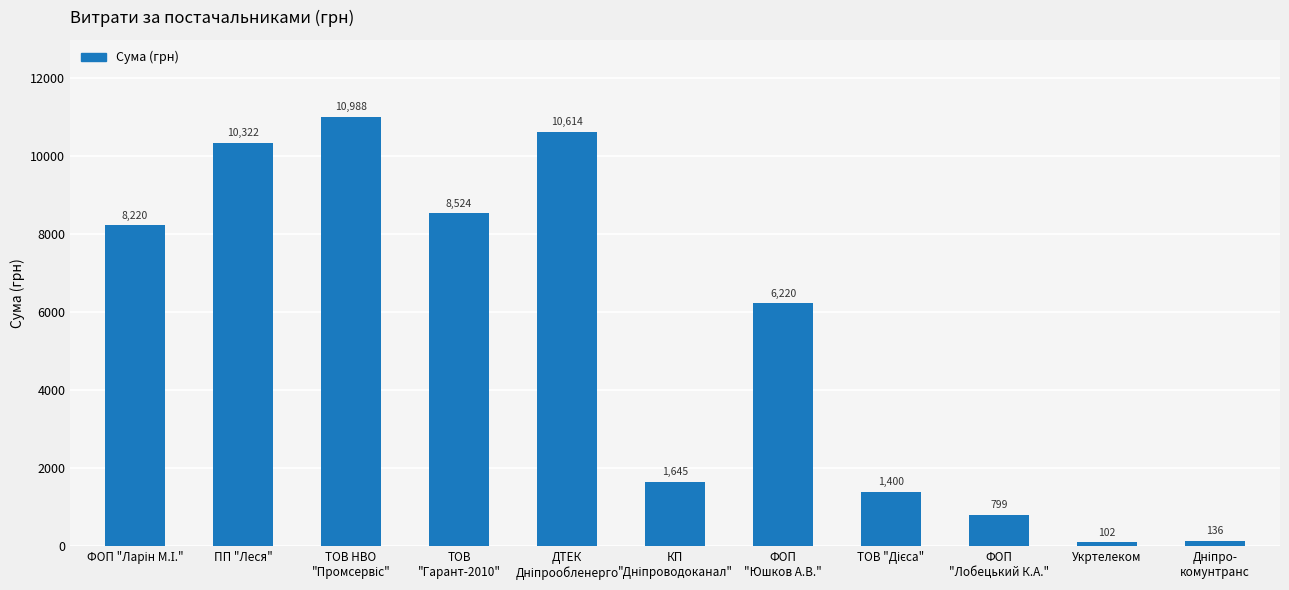

What is the value of the 10th bar from the left?

102.0